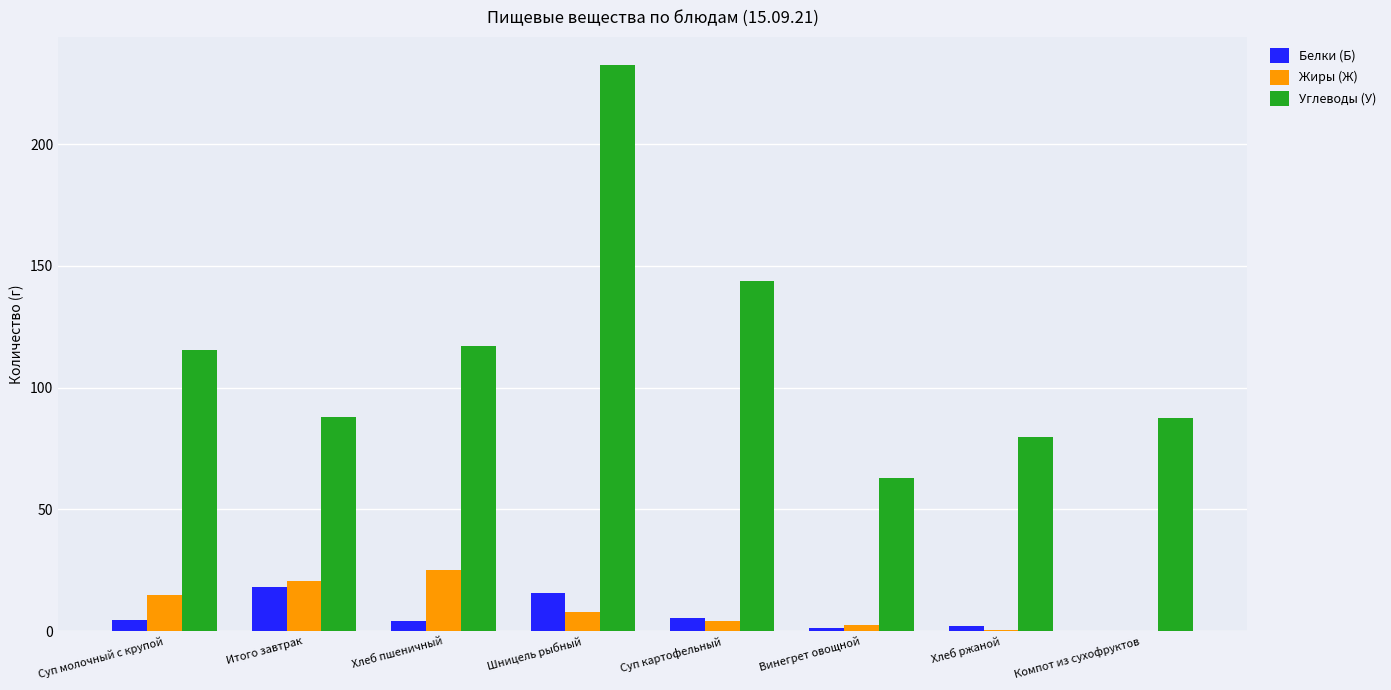

The value of Углеводы (У) at Суп картофельный is 196.1. True or false?

False